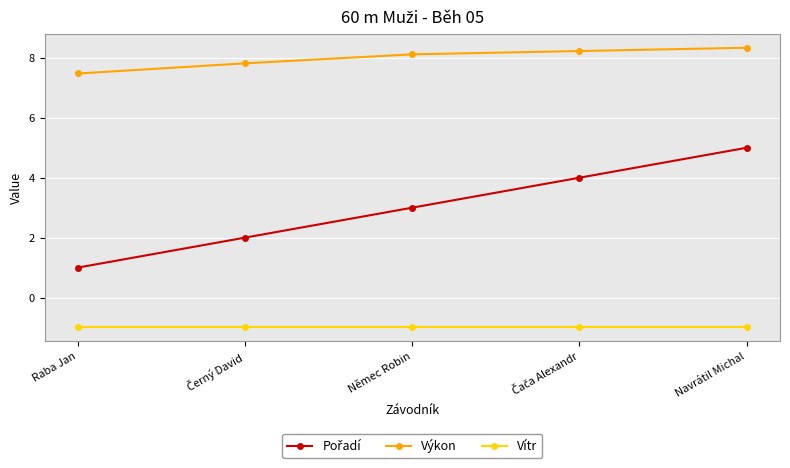

What is the value of the Výkon point at the 5th from the left?

8.3